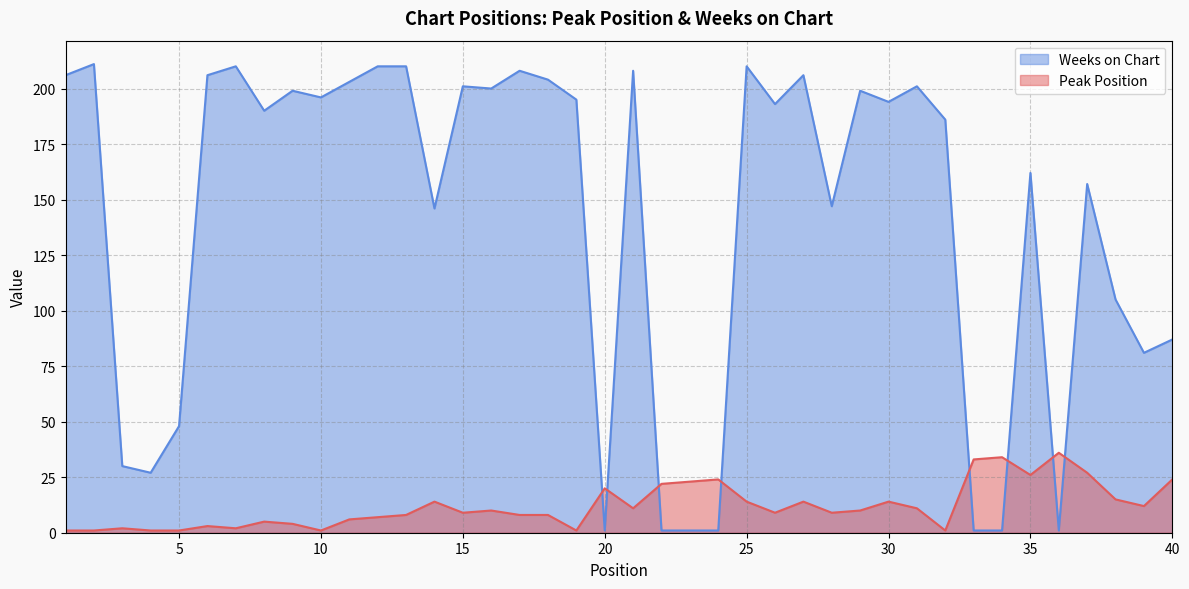

How many lines are shown in the chart?

2